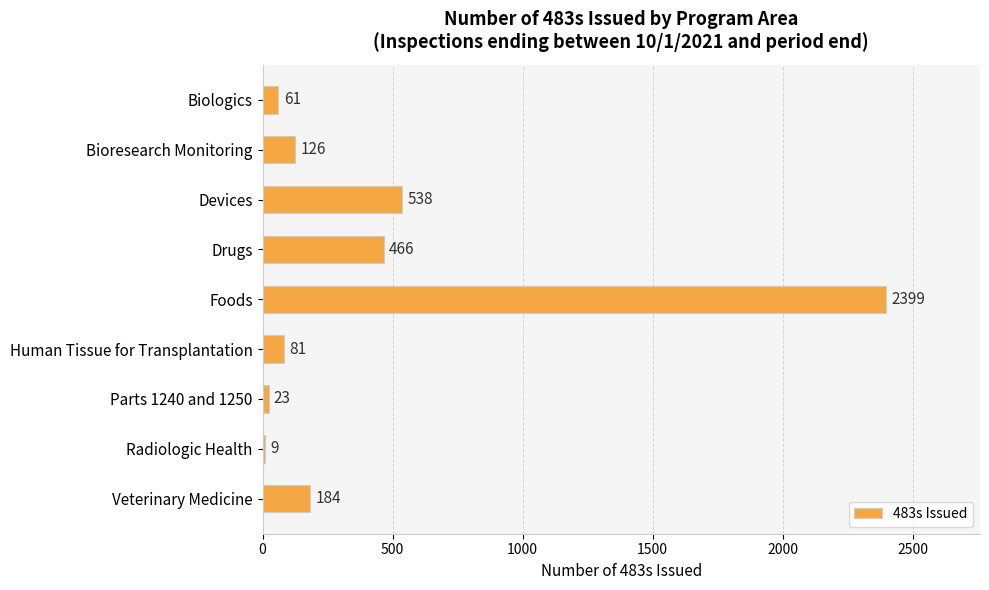

How many series are shown in this chart?

1